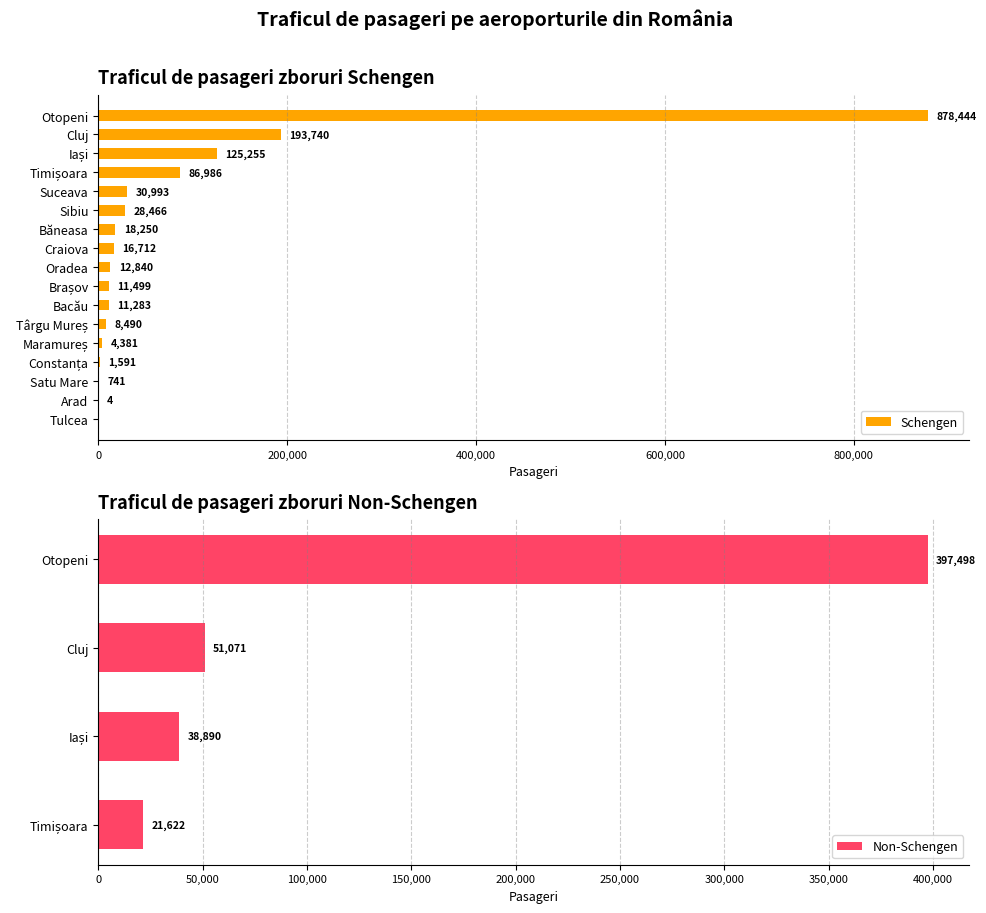

Between Maramureș and Craiova, which is larger?

Craiova